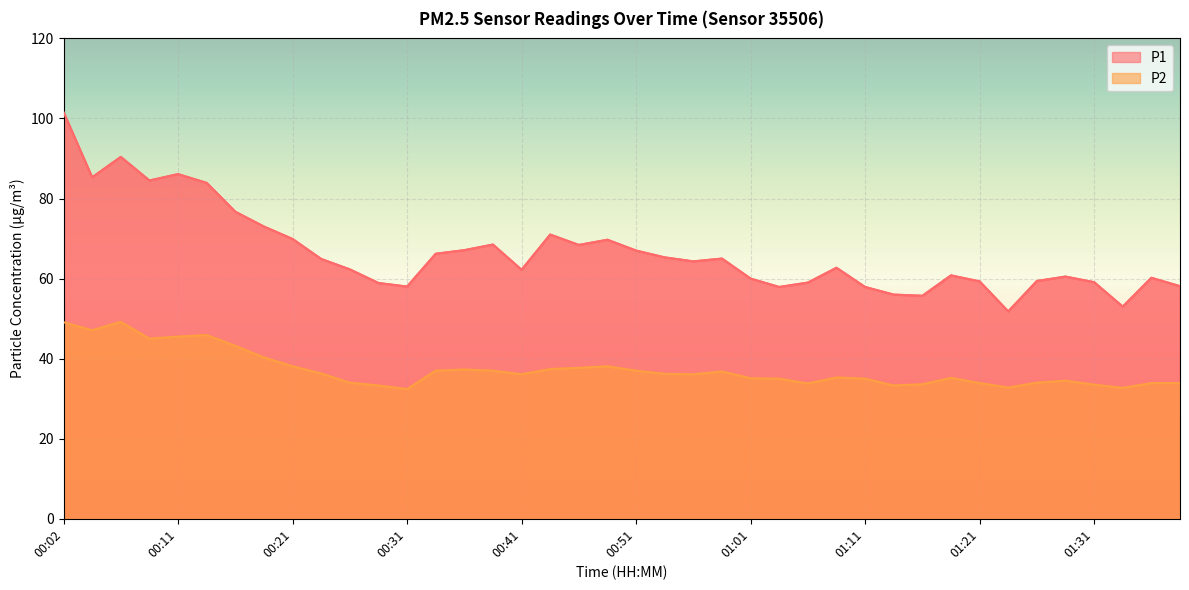

List the series in order of their peak value, lowest first.

P2, P1